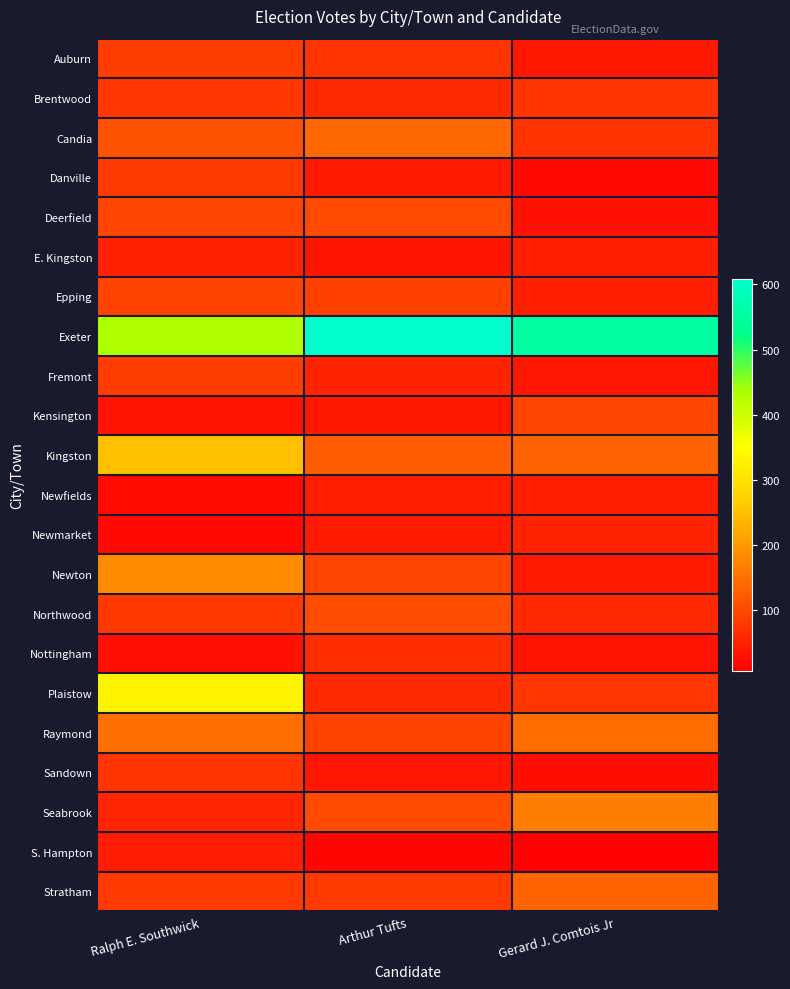

Rank the series at Gerard J. Comtois Jr from highest to lowest value.

Exeter, Seabrook, Raymond, Stratham, Kingston, Kensington, Plaistow, Brentwood, Candia, Northwood, Newmarket, Epping, Newfields, E. Kingston, Newton, Auburn, Fremont, Nottingham, Deerfield, Sandown, Danville, S. Hampton